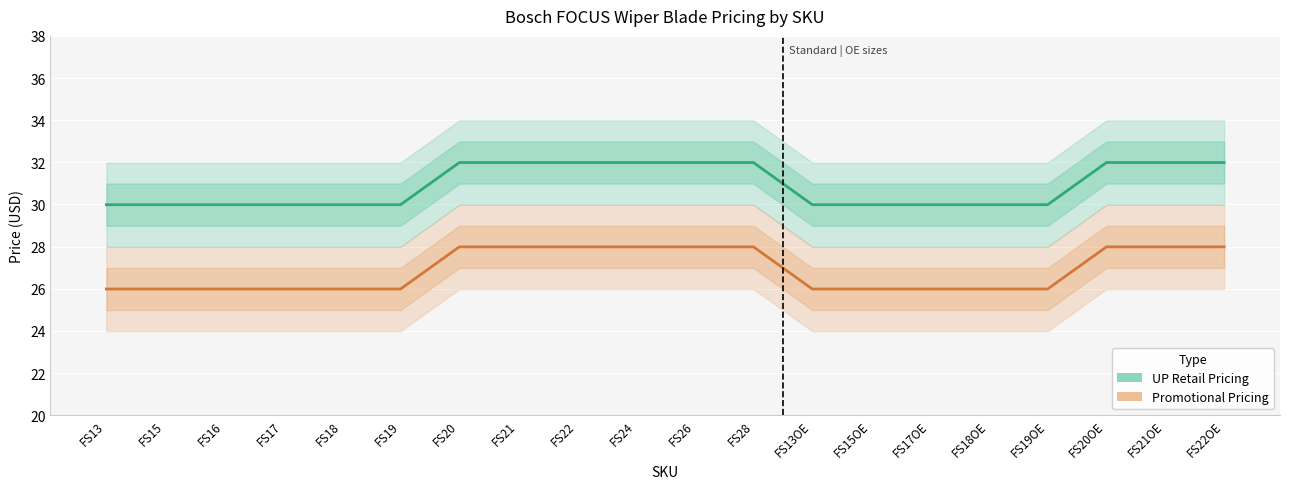

Rank the series at FS18OE from highest to lowest value.

UP Retail Pricing, Promotional Pricing